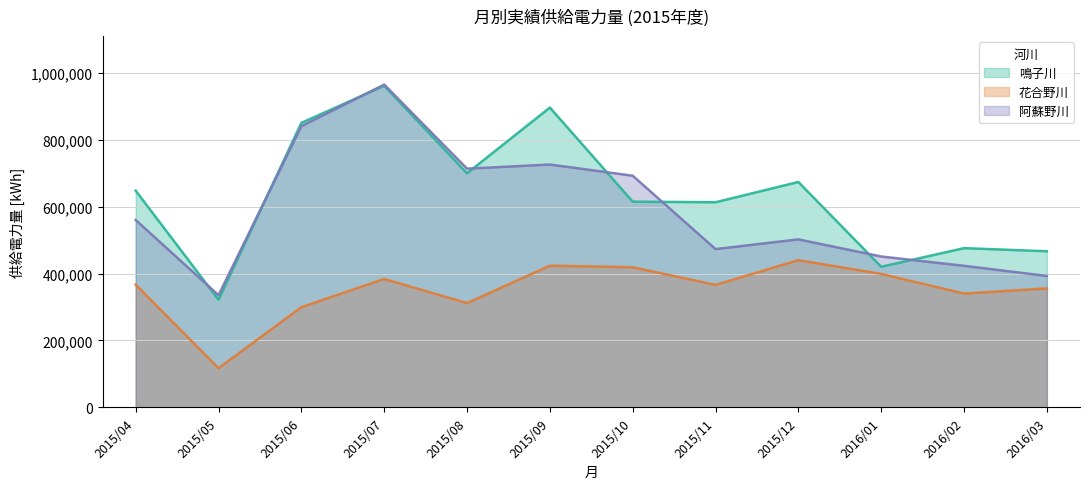

True or false: 阿蘇野川 has more than 1 points higher than both neighbors.

True